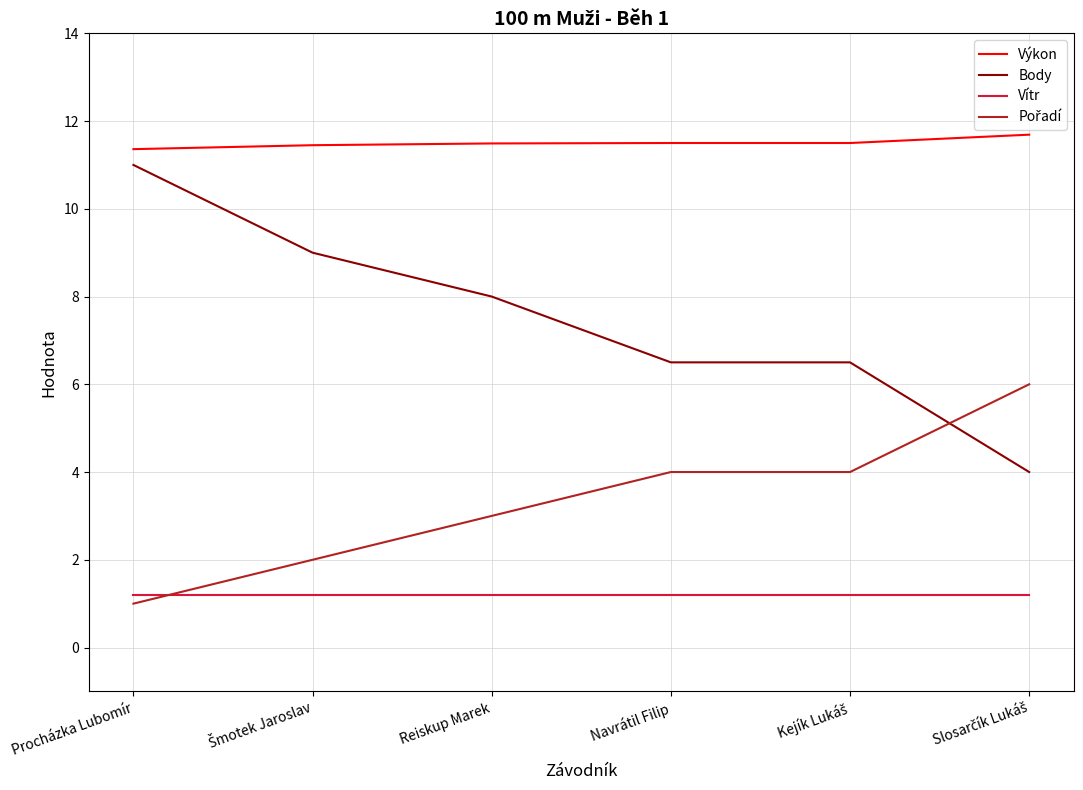

Which series has the largest total across all categories?

Výkon